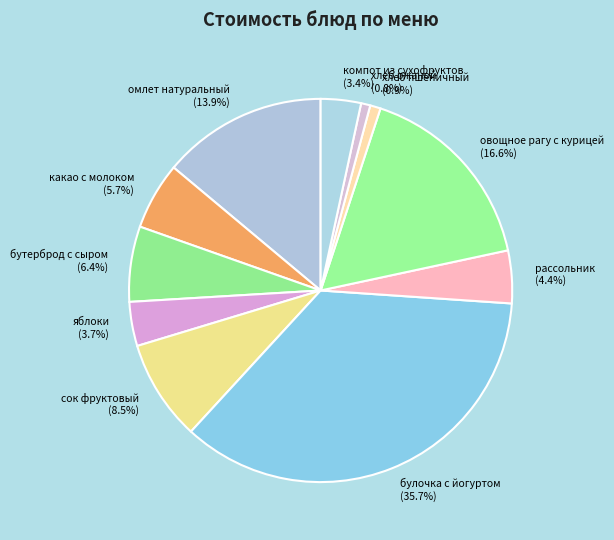

Does овощное рагу с курицей represent more than half of the total?

No